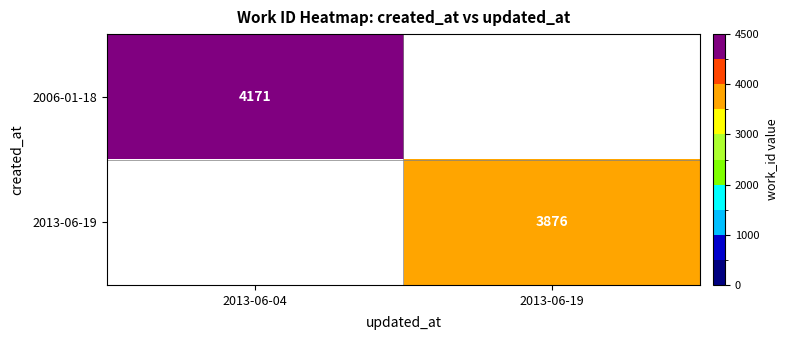

The value of 2013-06-19 at 2013-06-19 is 6847. True or false?

False